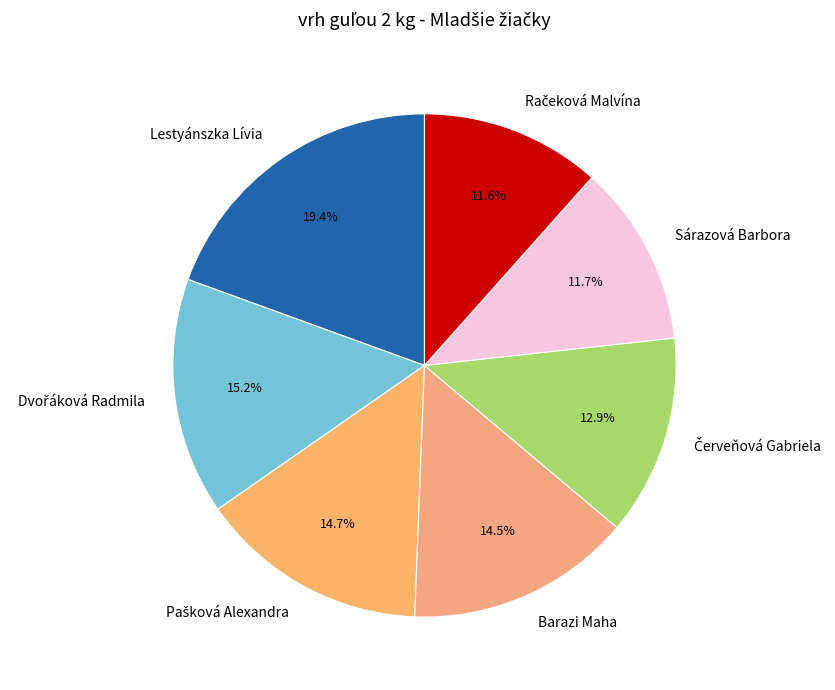

What is the largest slice in the pie chart?

Lestyánszka Lívia